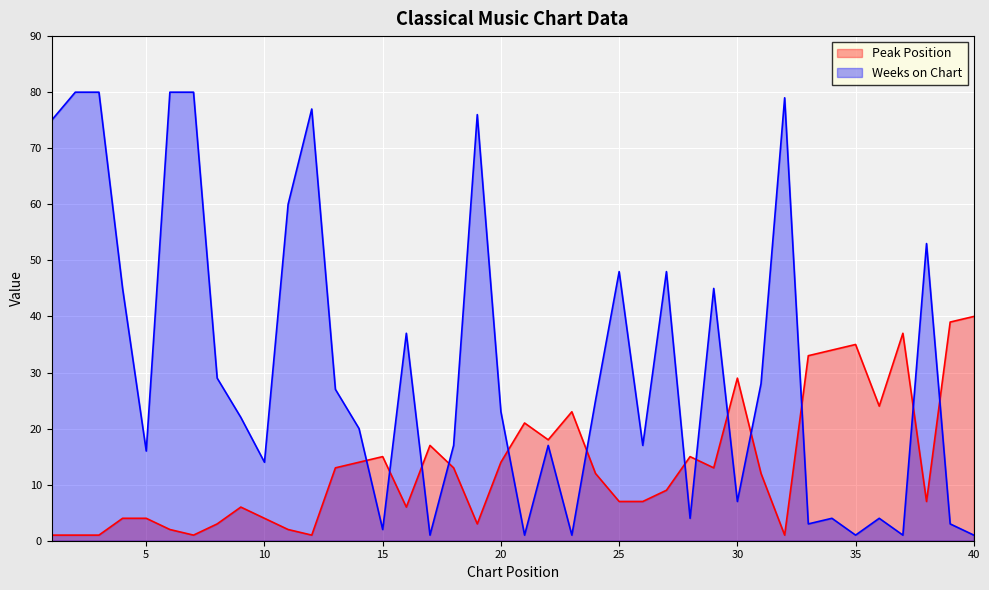

Which category has the lowest value across all series?

1